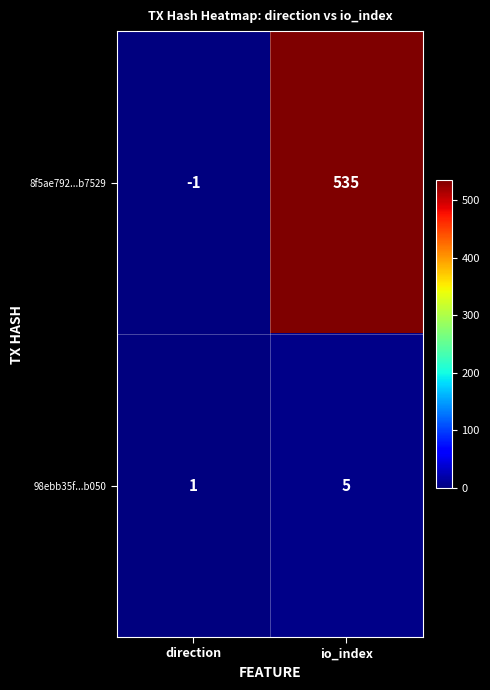

At which label is 8f5ae792...b7529 closest to 267?

direction